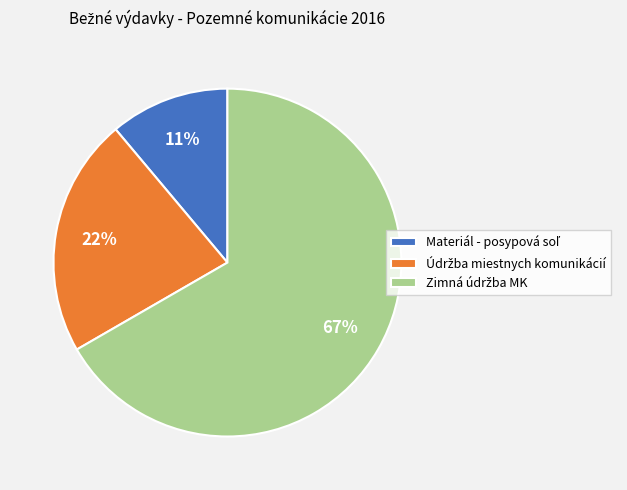

To the nearest percent, what is the difference between the largest and smallest slice percentages?

56%